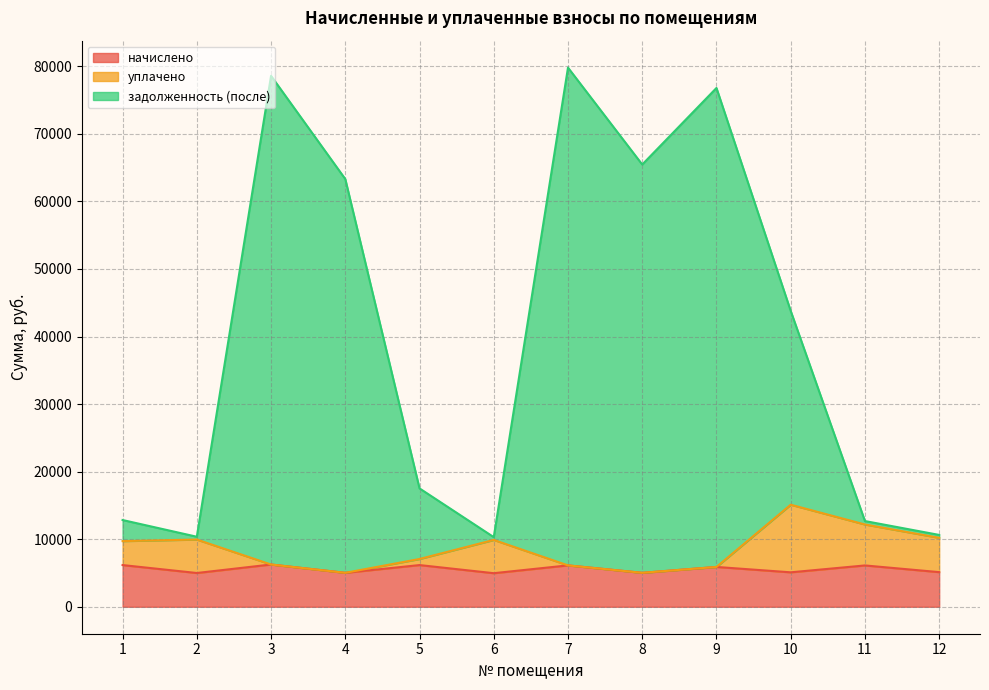

True or false: уплачено has more than 1 points higher than both neighbors.

True